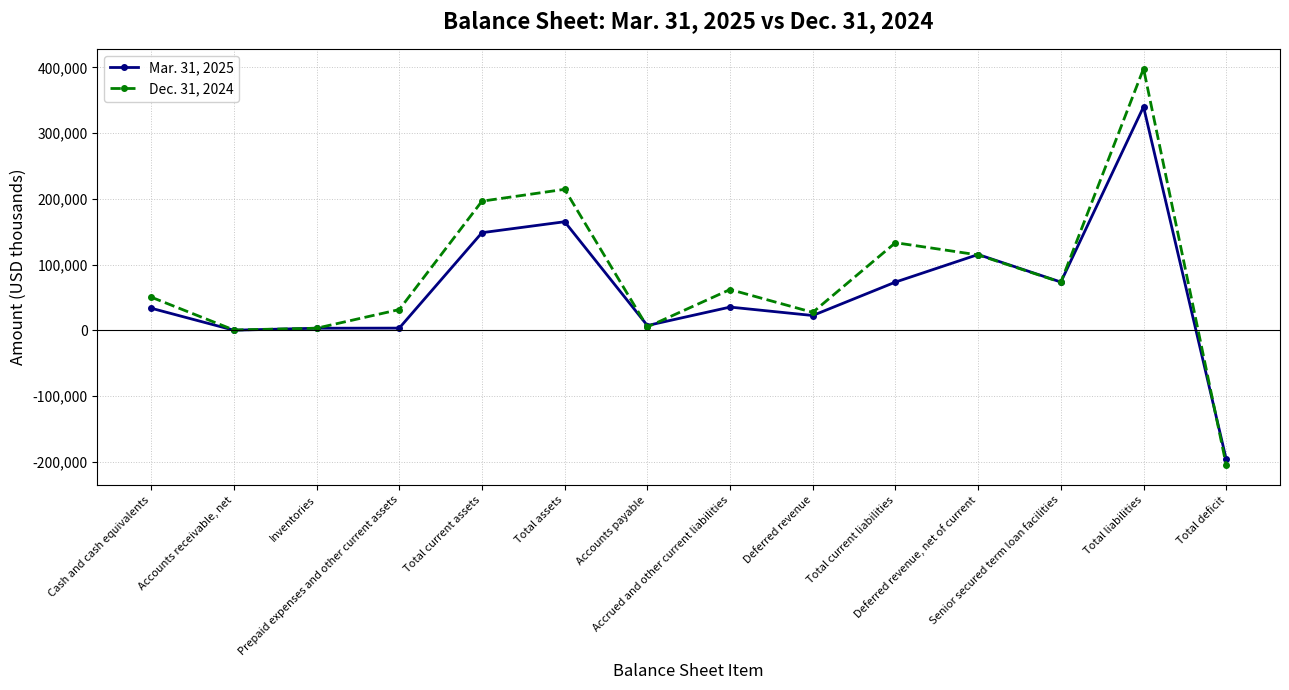

What is the maximum value shown in the chart?

398160